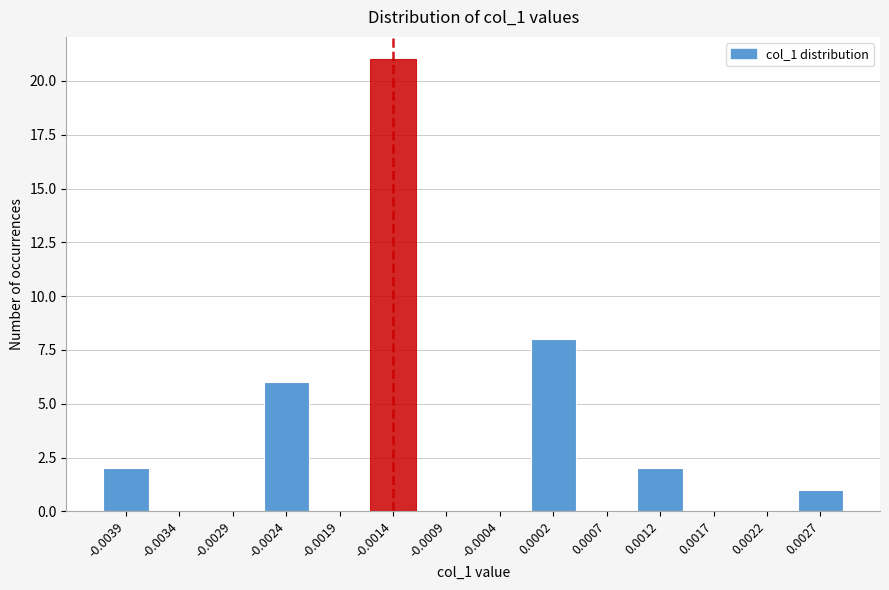

Reading left to right, what are all the values shown in this chart?

-0.0039=2	-0.0034=0	-0.0029=0	-0.0024=6	-0.0019=0	-0.0014=21	-0.0009=0	-0.0004=0	0.0002=8	0.0007=0	0.0012=2	0.0017=0	0.0022=0	0.0027=1